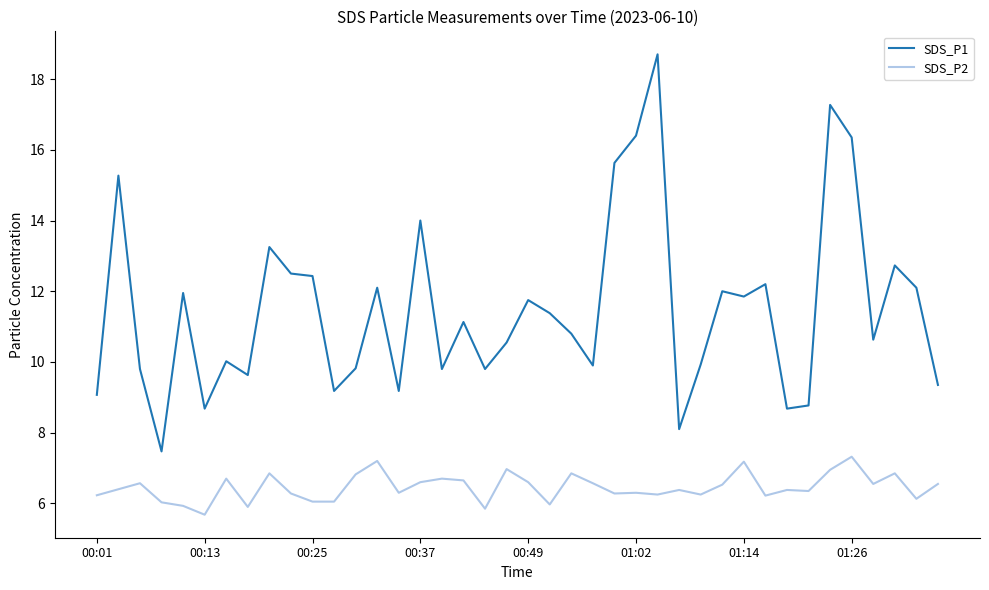

Which series has the widest spread of values?

SDS_P1